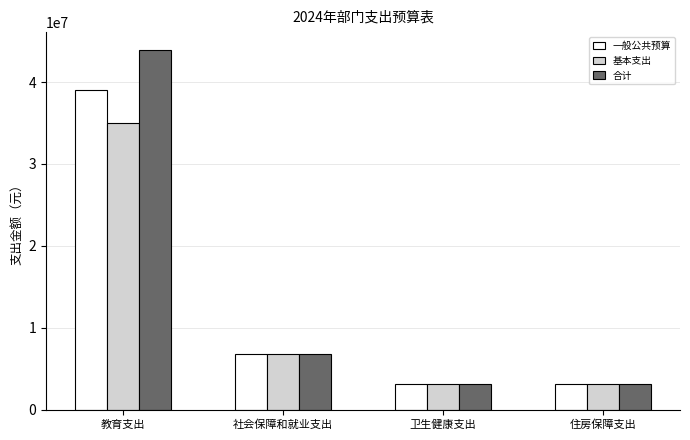

Read the 一般公共预算 value at 教育支出.

38973261.5